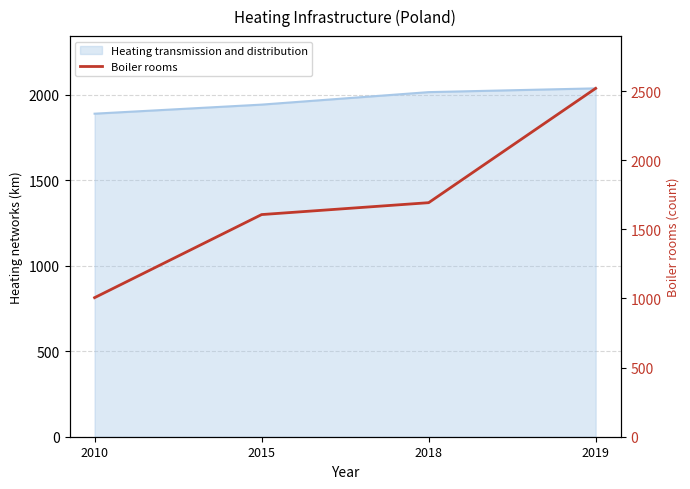

Rank the categories by value from highest to lowest.

2019, 2018, 2015, 2010